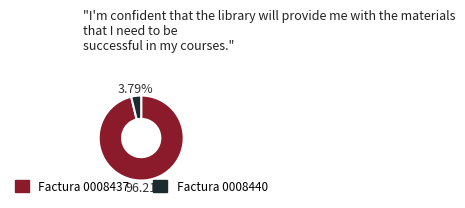

Is there any slice that represents more than half of the pie?

Yes